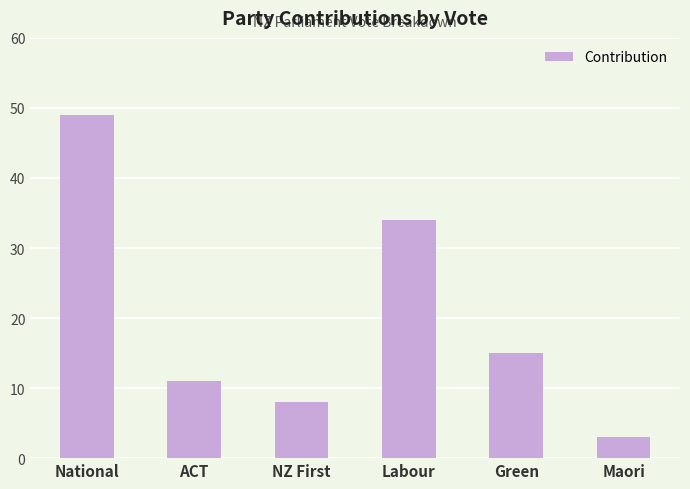

What is the label of the 1st bar from the left?

National